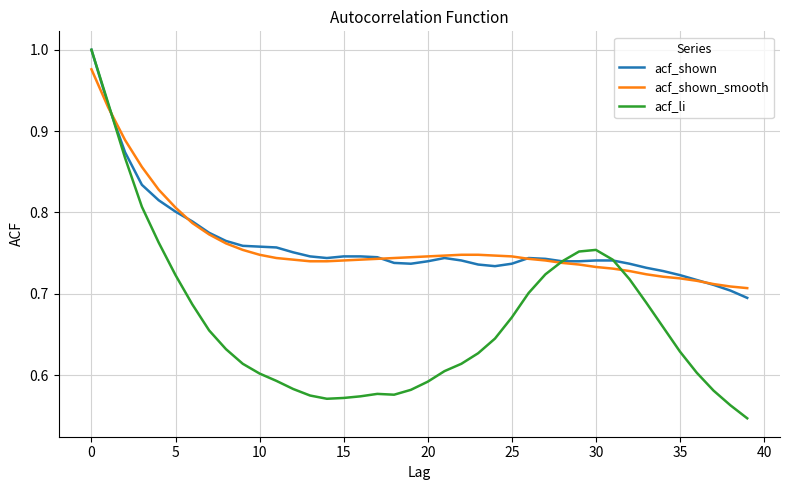

Which series has the widest spread of values?

acf_li